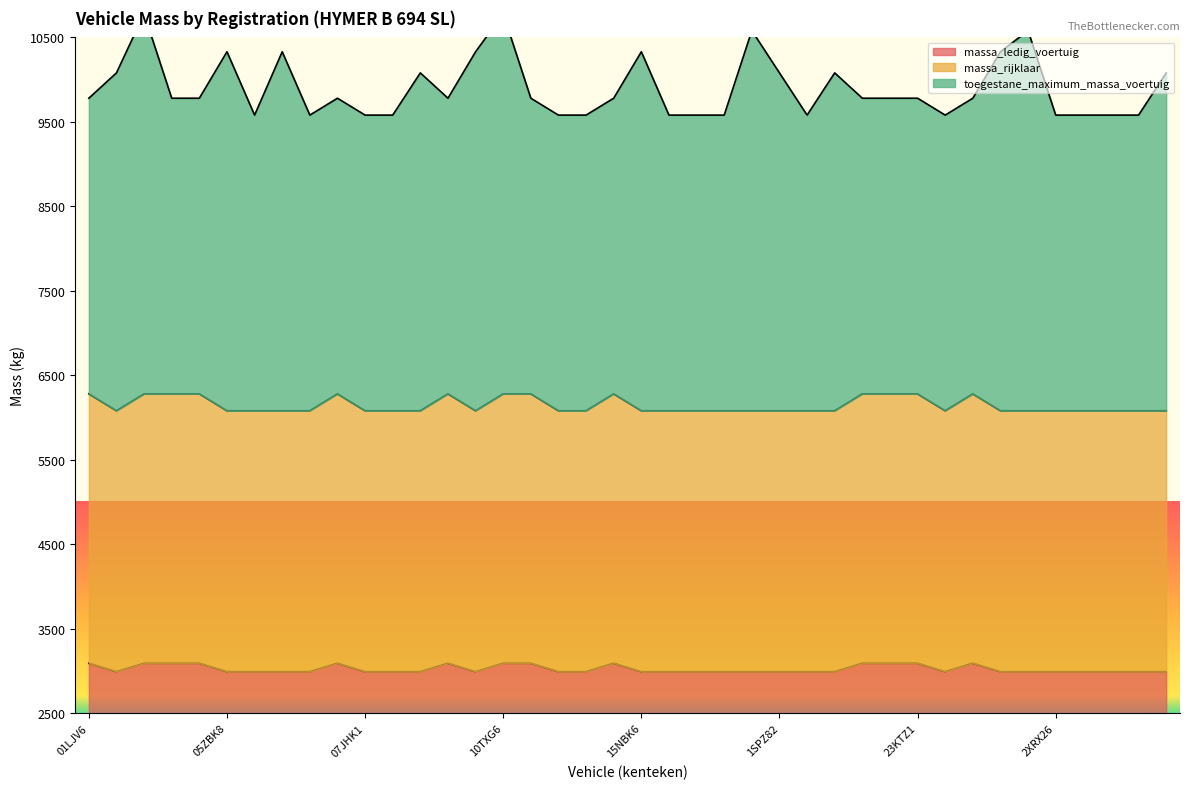

What position from the left is 31HRX3?

39